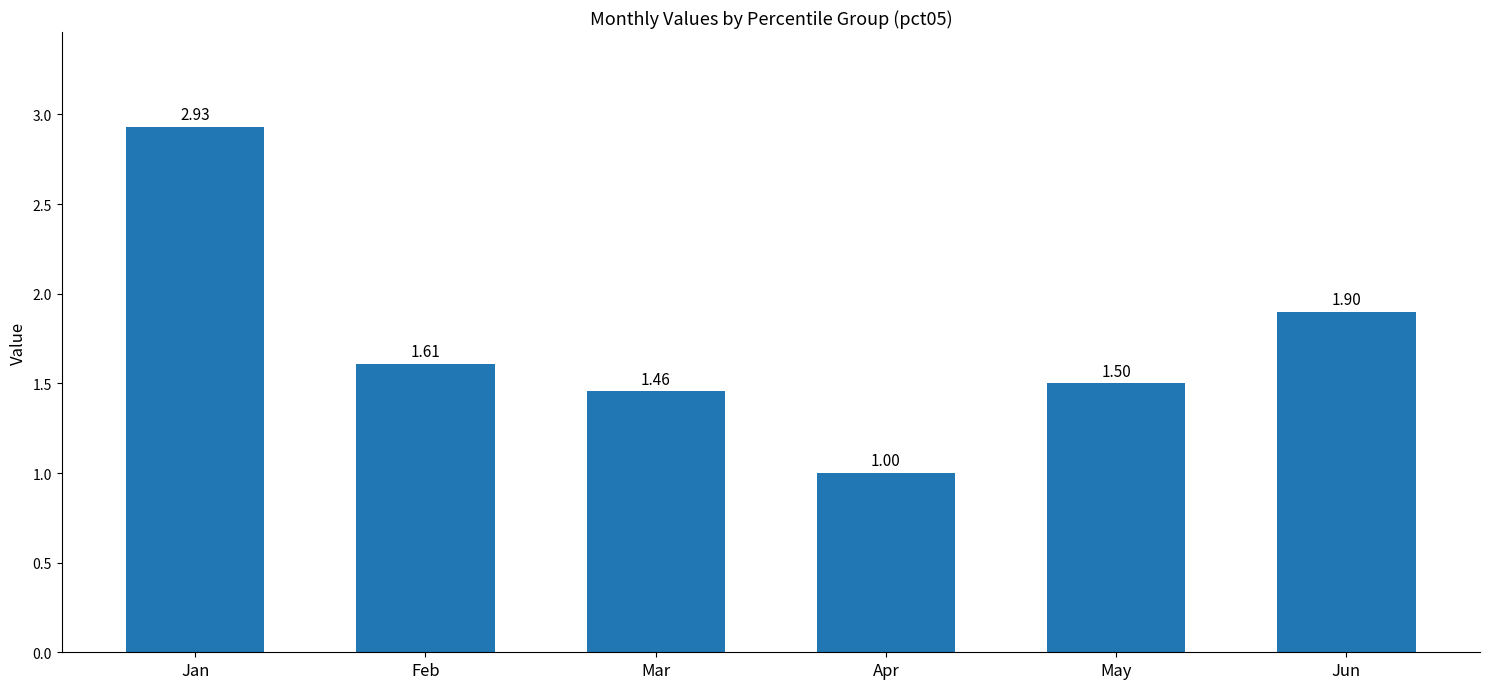

The chart shows a value of 2.2 at May. True or false?

False